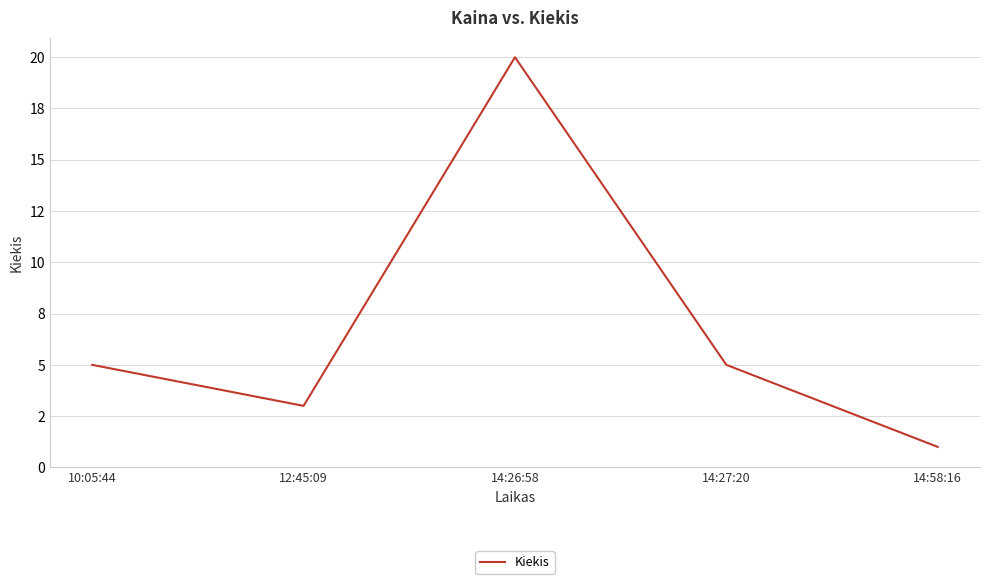

What is the label of the 5th point from the right?

10:05:44